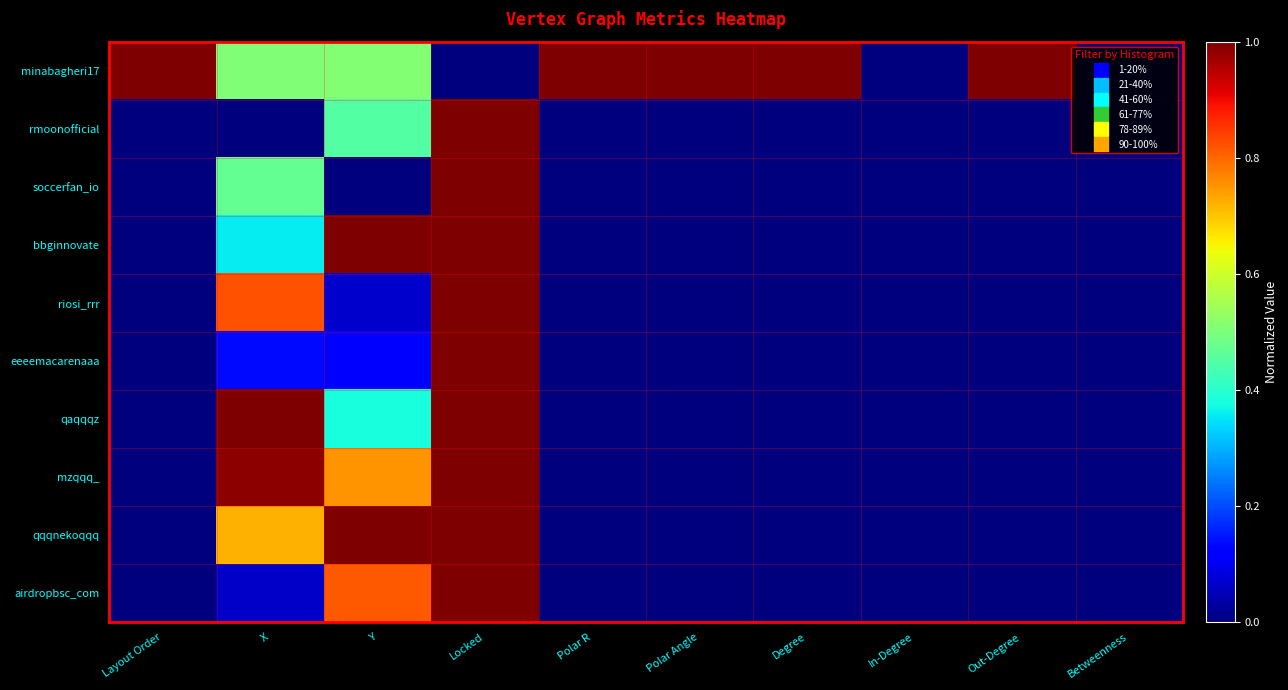

Between Locked and X, which is larger?

X